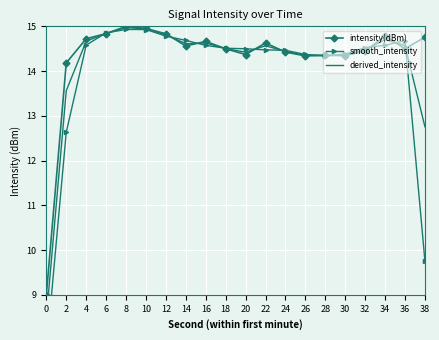

In smooth_intensity, how many points are lower than both neighbors (excluding endpoints)?

1